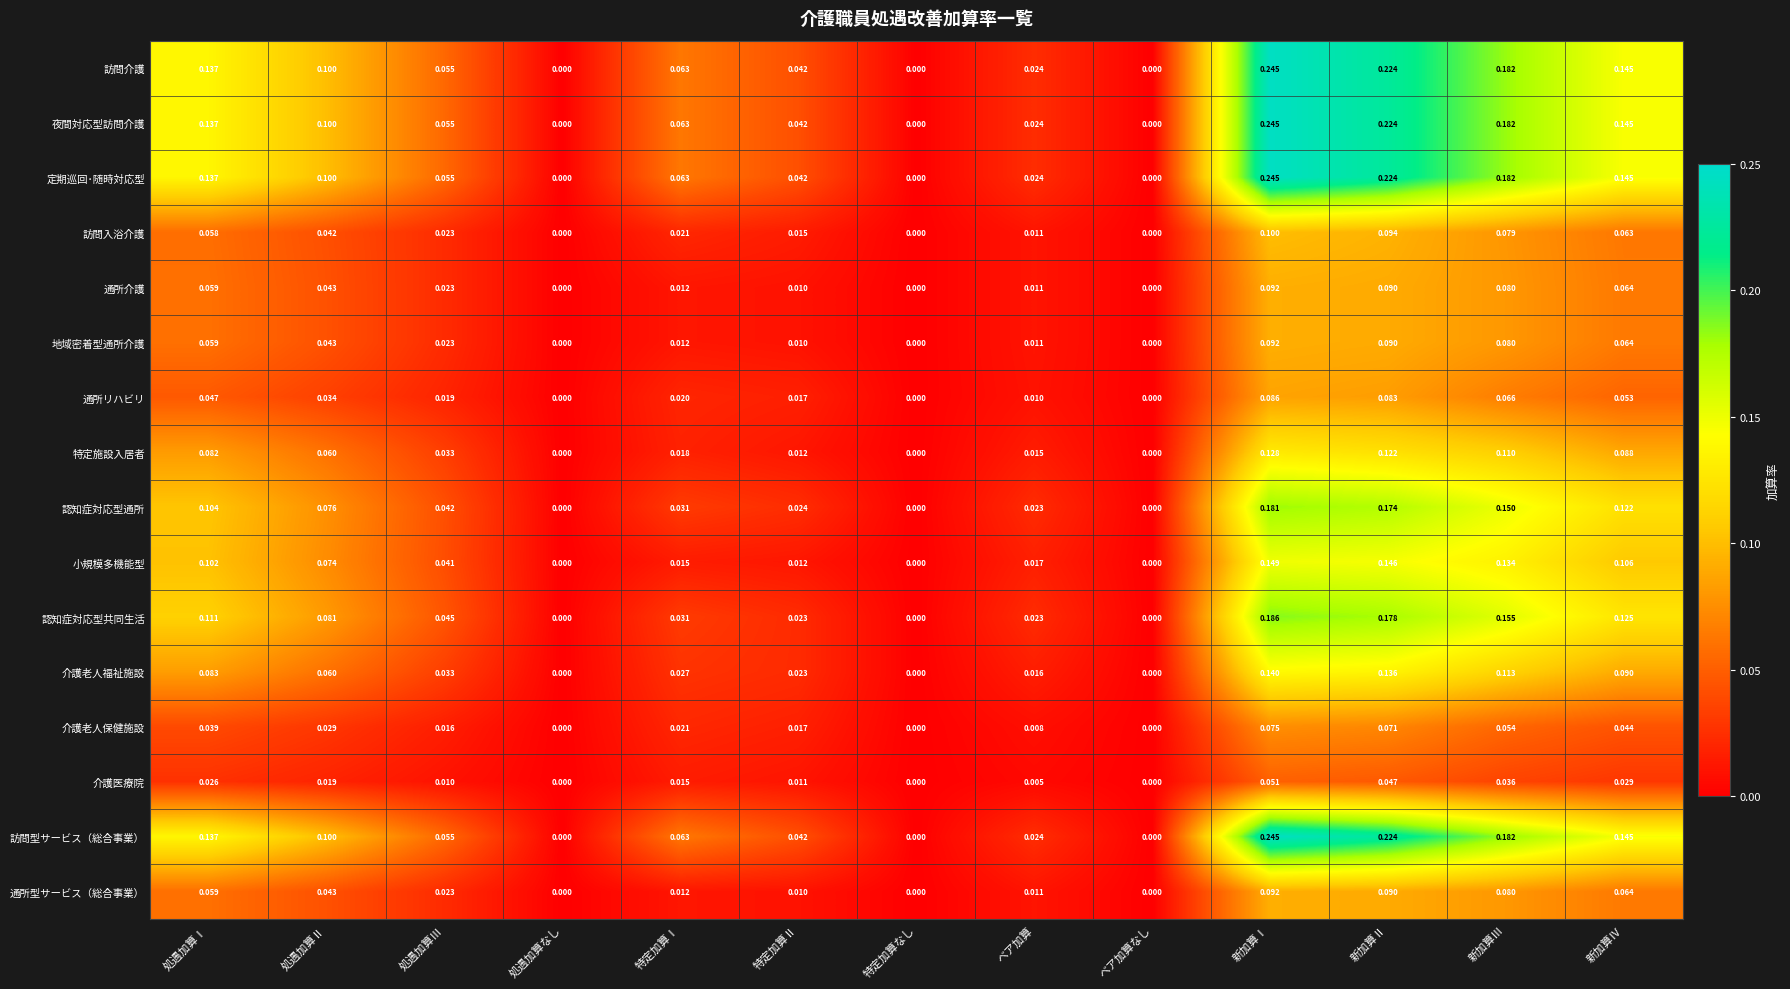

Which category has the highest value in the 定期巡回･随時対応型 series?

新加算Ⅰ